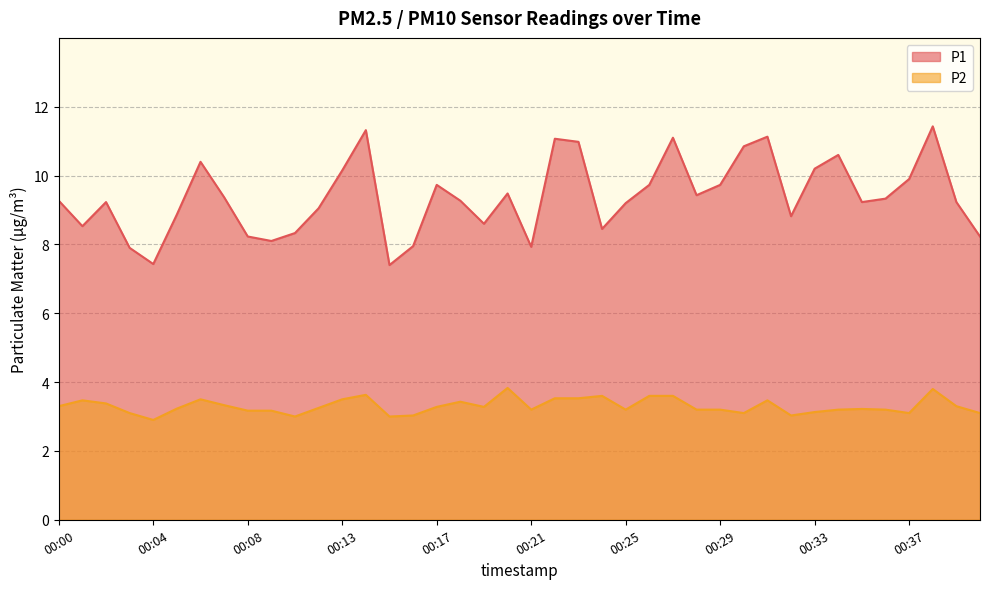

At how many categories does at least one series exceed 7?

40